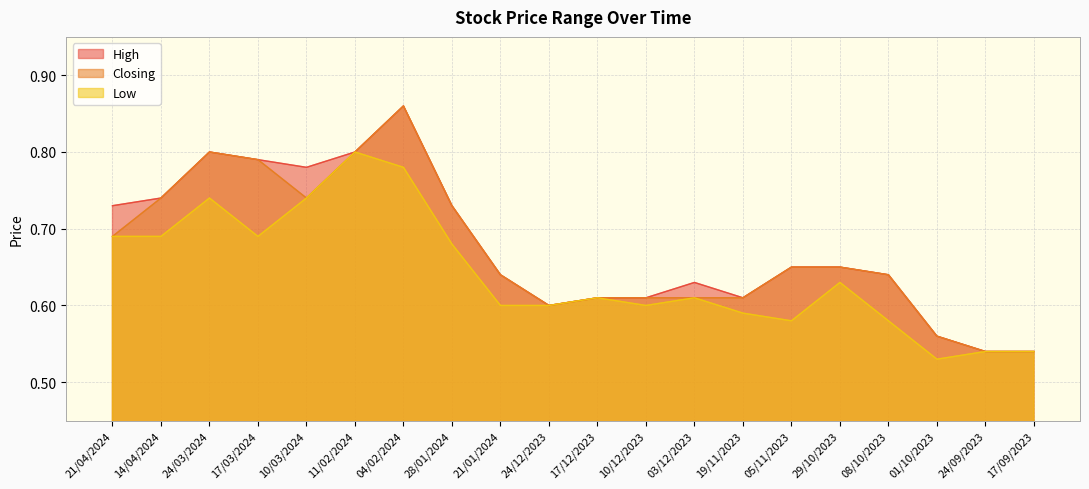

Which series has the largest total across all categories?

High